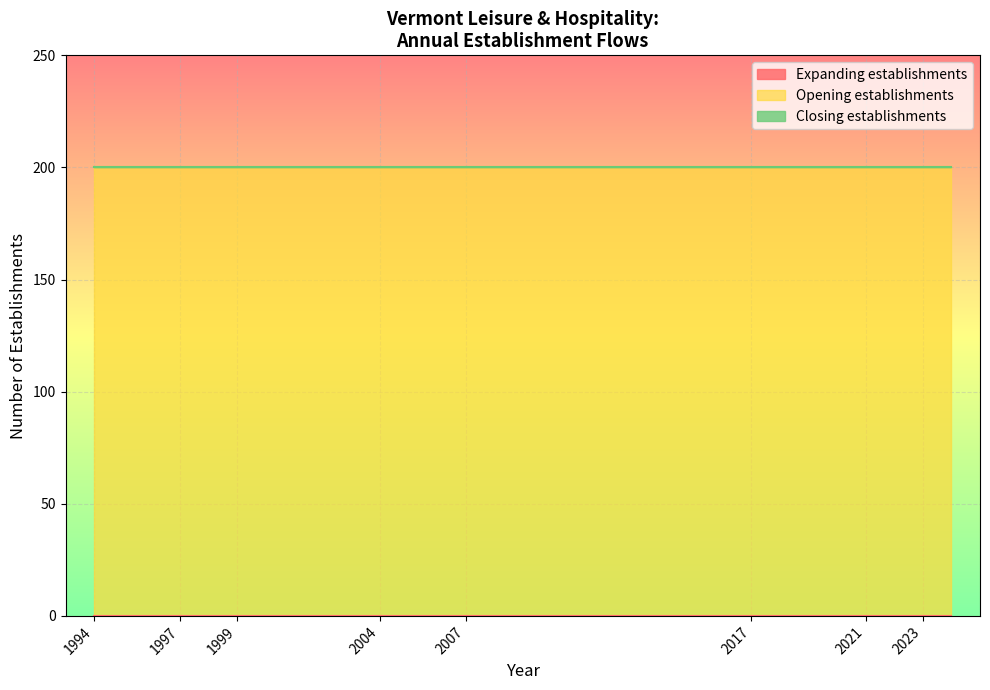

Reading left to right, extract all data points from this chart.

Expanding establishments: 1994=0	1995=0	1997=0	1998=0	1999=0	2002=0	2004=0	2005=0	2007=0	2013=0	2017=0	2018=0	2021=0	2022=0	2023=0	2024=0	2004=0
Opening establishments: 1994=200	1995=200	1997=200	1998=200	1999=200	2002=200	2004=200	2005=200	2007=200	2013=200	2017=200	2018=200	2021=200	2022=200	2023=200	2024=200	2004=200
Closing establishments: 1994=0	1995=0	1997=0	1998=0	1999=0	2002=0	2004=0	2005=0	2007=0	2013=0	2017=0	2018=0	2021=0	2022=0	2023=0	2024=0	2004=0